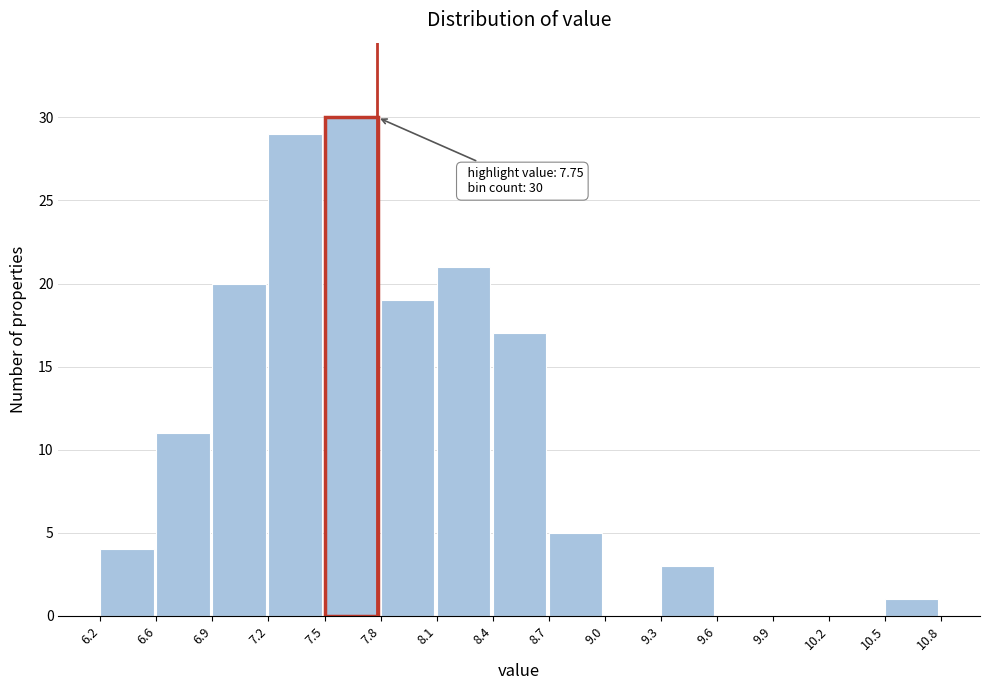

Reading left to right, list all the values displayed in this chart.

6.2=4	6.6=11	6.9=20	7.2=29	7.5=30	7.8=19	8.1=21	8.4=17	8.7=5	9.0=0	9.3=3	9.6=0	9.9=0	10.2=0	10.5=1